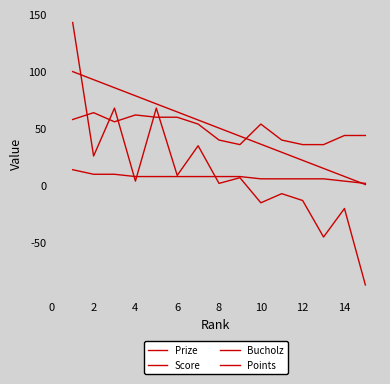

How many lines are shown in the chart?

4